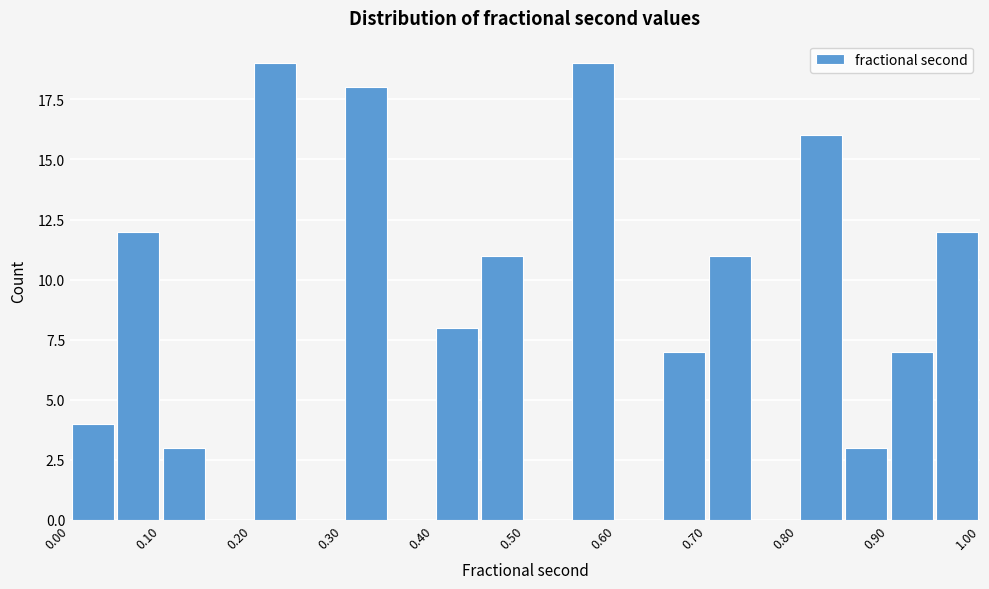

What is the height of the bar covering 0.20 to 0.25 on the x-axis? The values are not printed on the chart, so give them approximately, as read against the axis.

19